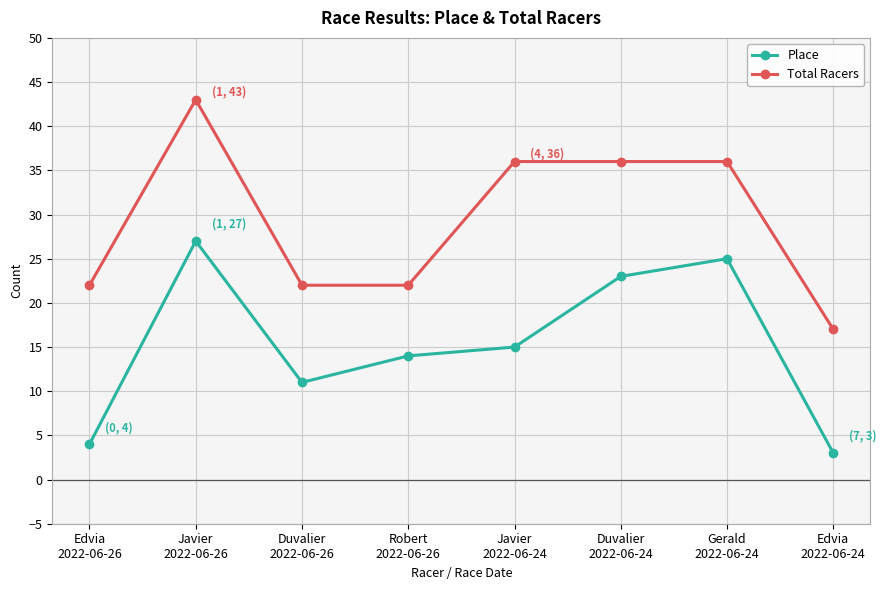

Does the chart have visible grid lines?

Yes